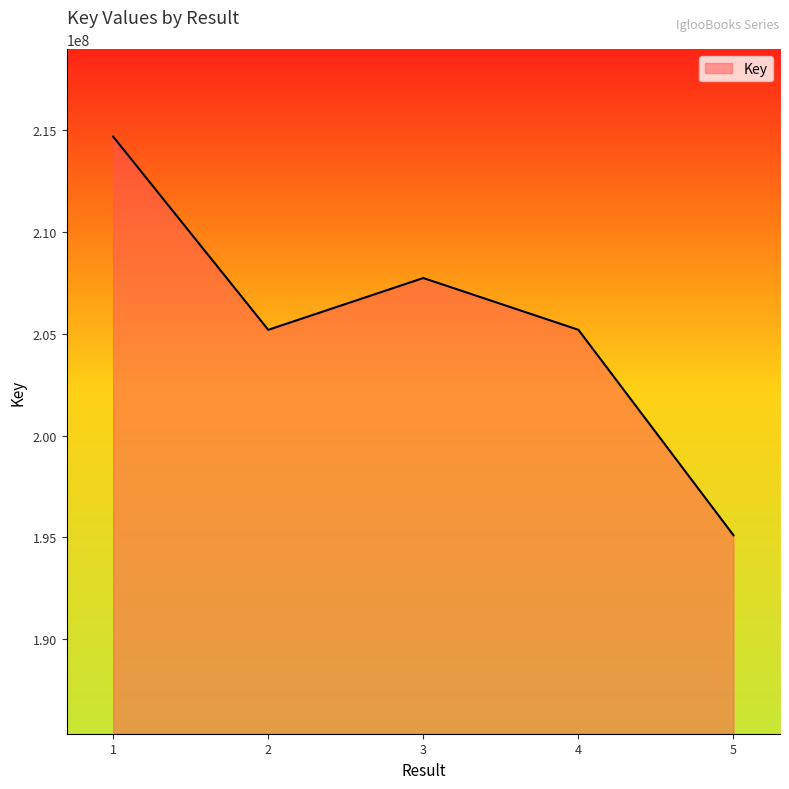

At which category does the data reach its first local peak?

3